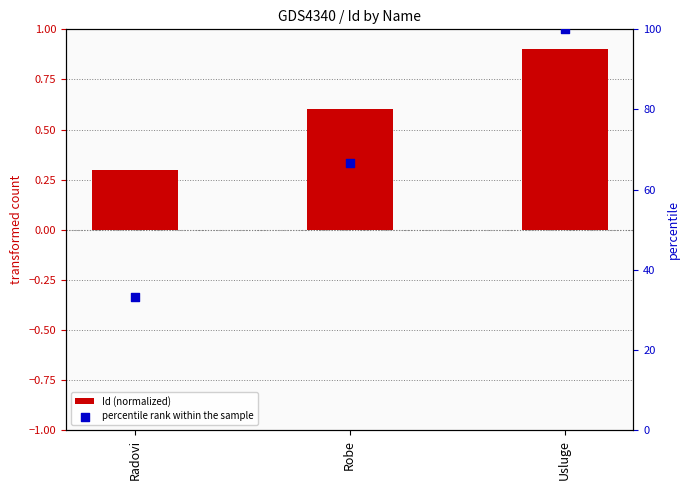

What are all the series names shown in the legend?

Id (normalized), percentile rank within the sample